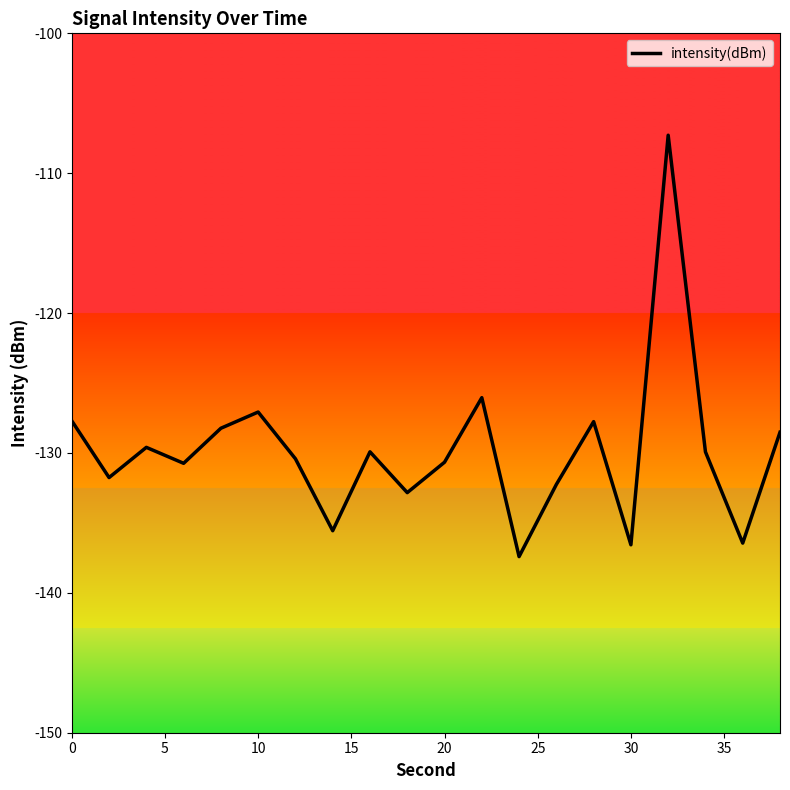

What is the difference between the maximum and minimum values?

30.1